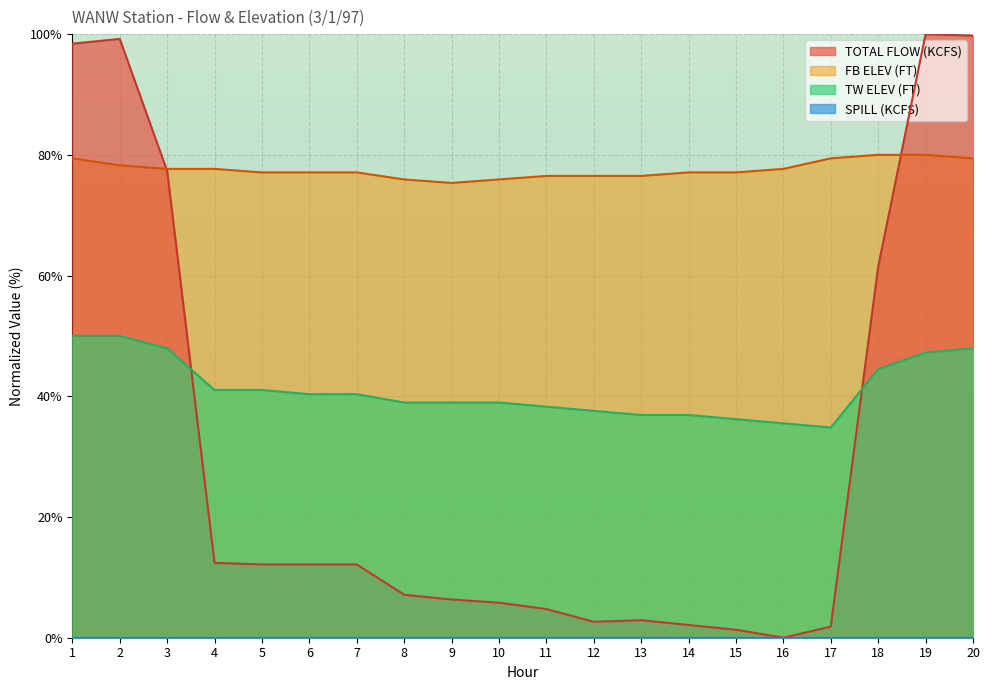

Which series has the widest spread of values?

TOTAL FLOW (KCFS)